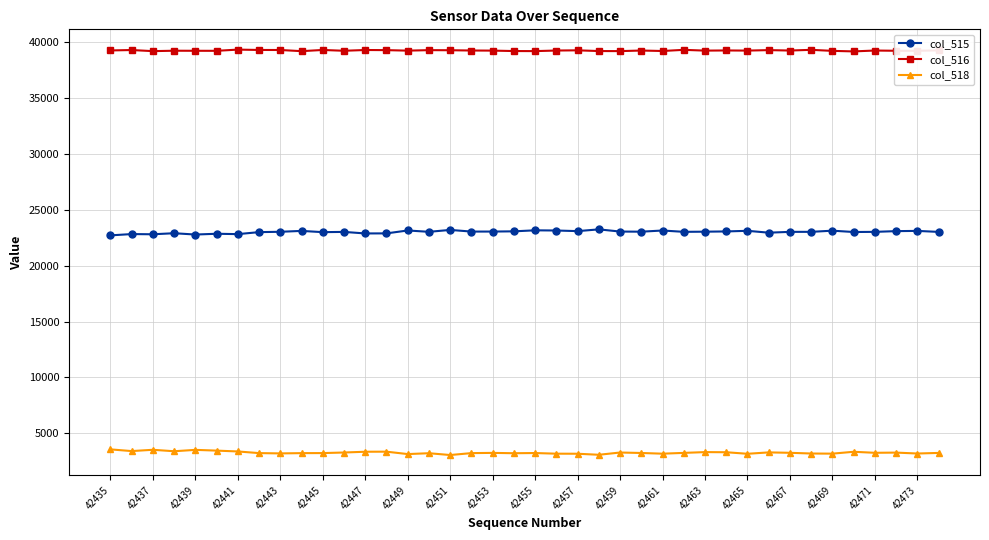

In col_516, how many points are higher than both neighbors (excluding endpoints)?

13